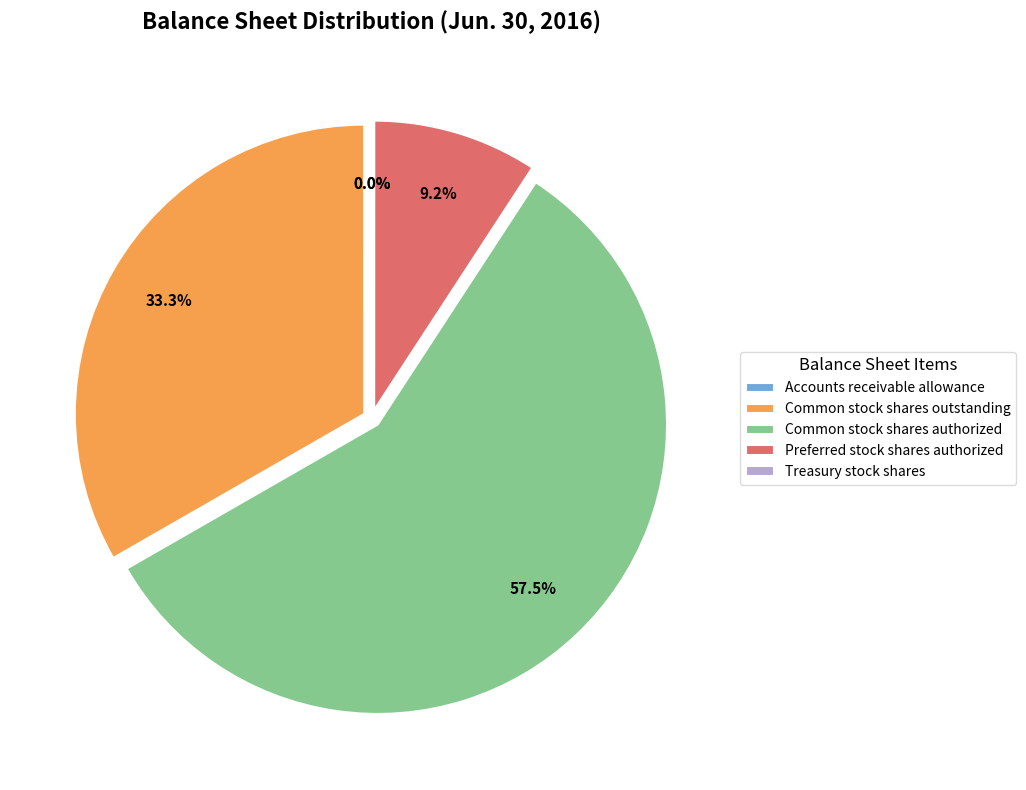

Is there a majority slice in this chart?

Yes